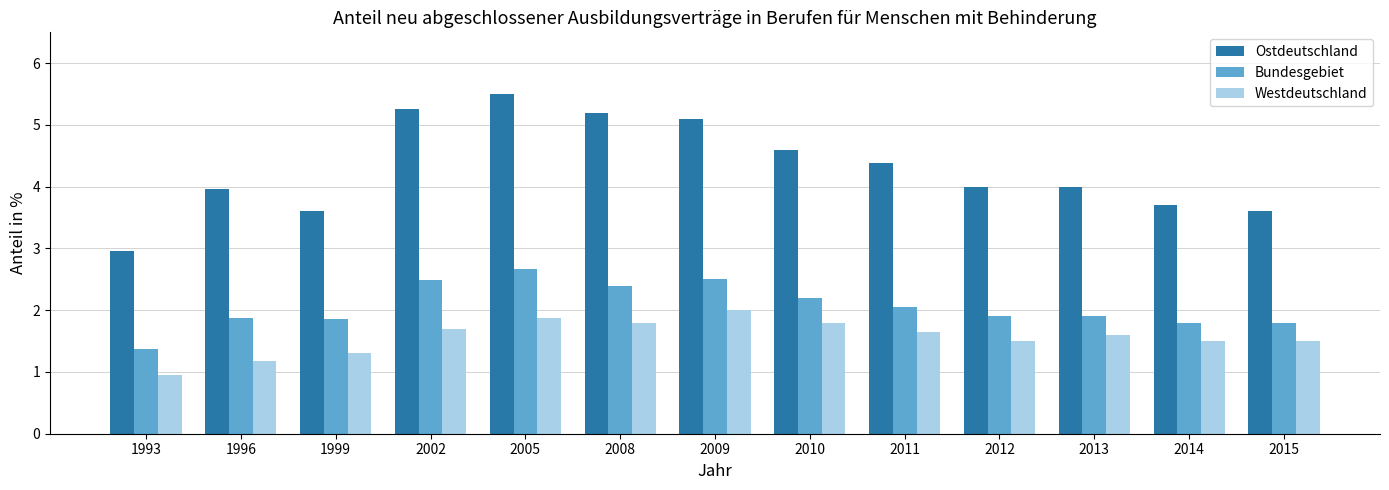

What is the average value of the Westdeutschland series?

1.6